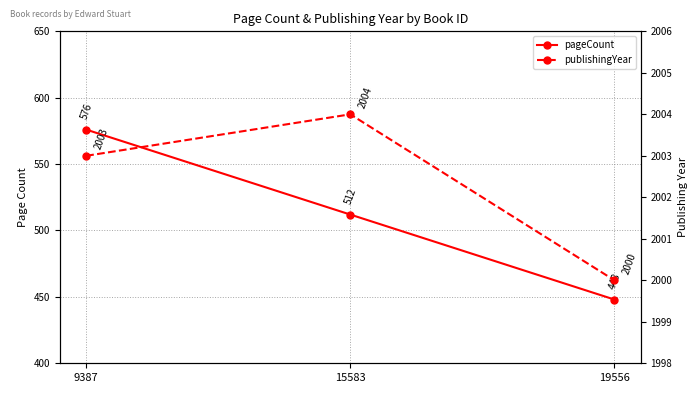

Which label corresponds to the smallest value in the chart?

19556